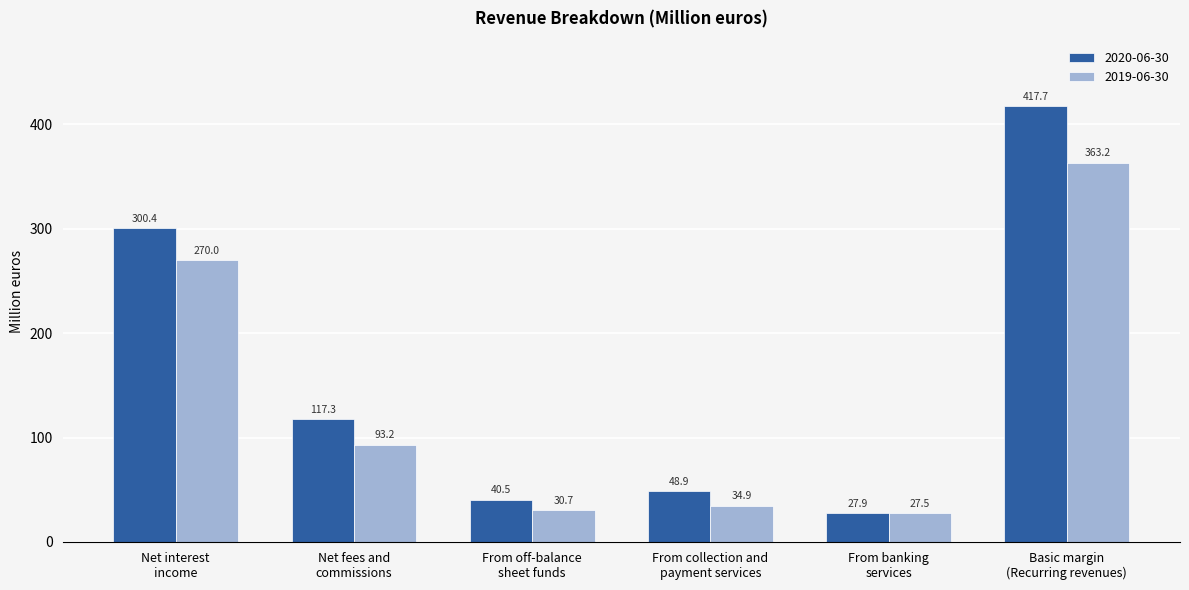

How many series are shown in this chart?

2